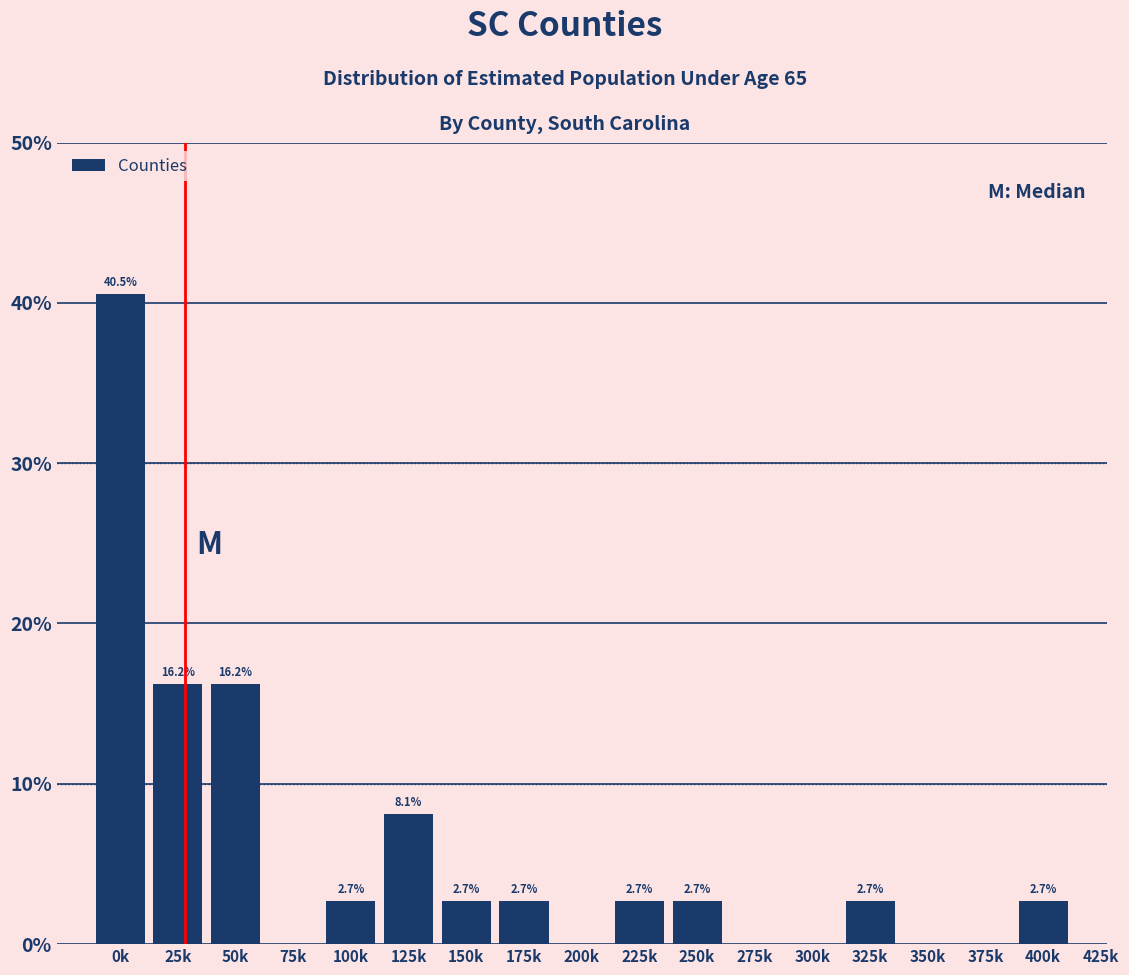

Reading left to right, what are all the values shown in this chart?

0k=40.5	25k=16.2	50k=16.2	75k=0.0	100k=2.7	125k=8.1	150k=2.7	175k=2.7	200k=0.0	225k=2.7	250k=2.7	275k=0.0	300k=0.0	325k=2.7	350k=0.0	375k=0.0	400k=2.7